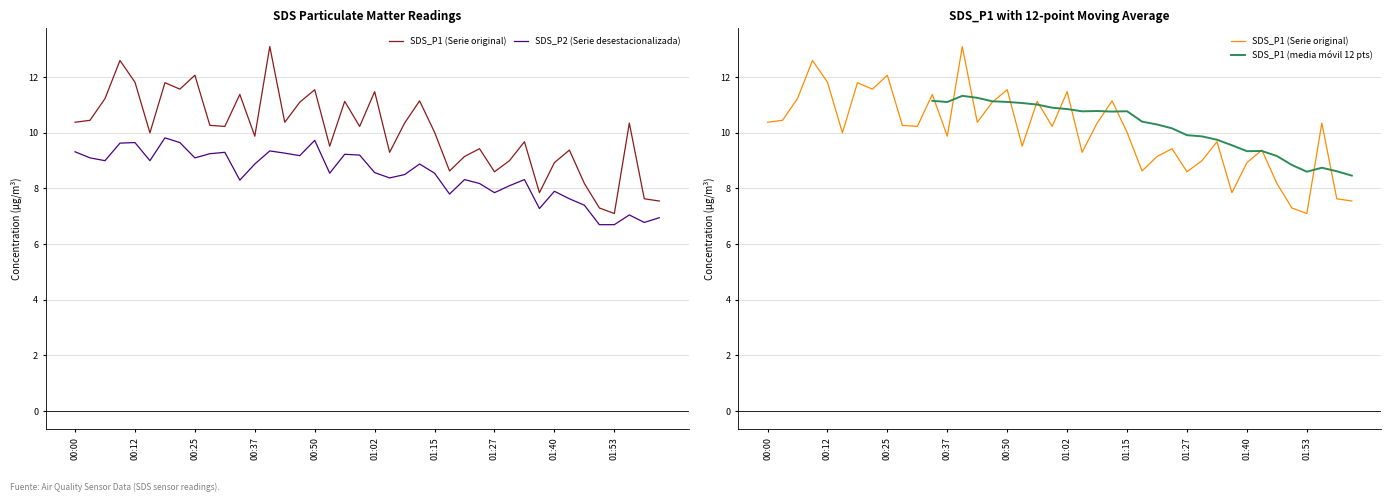

What is the spread (max minus min) of values at 30?

1.4